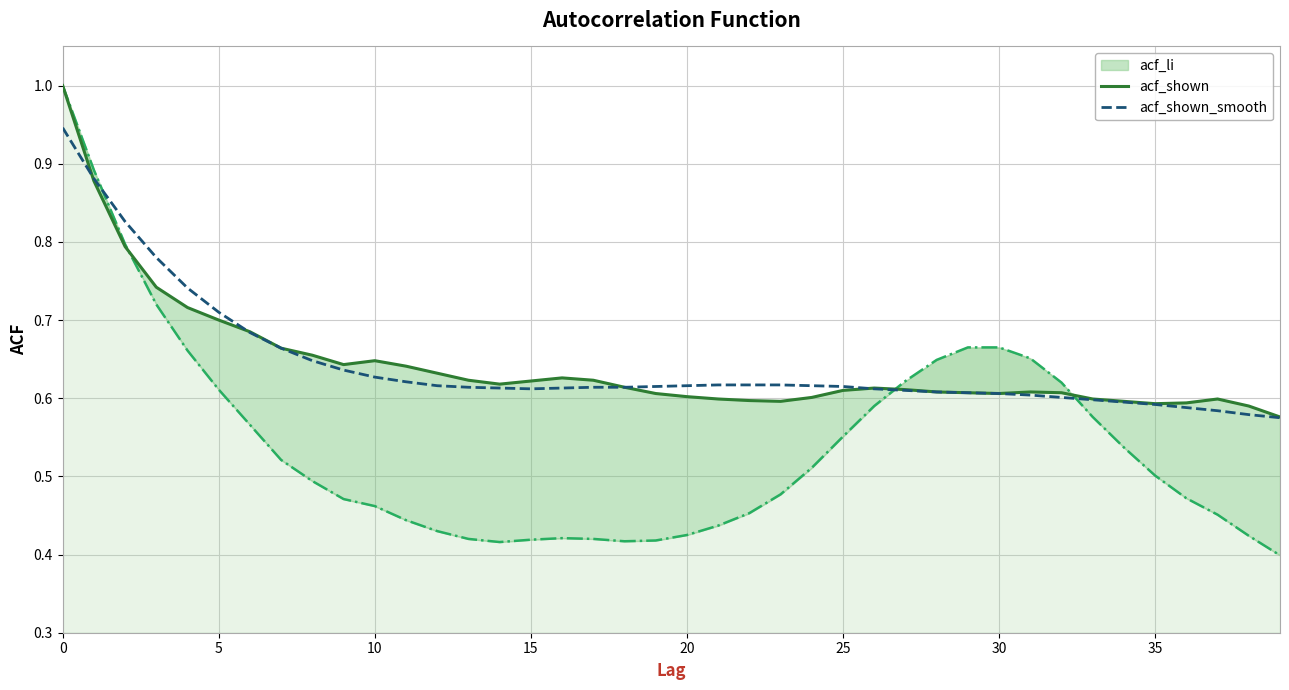

The value of acf_li at 13 is 0.1. True or false?

False